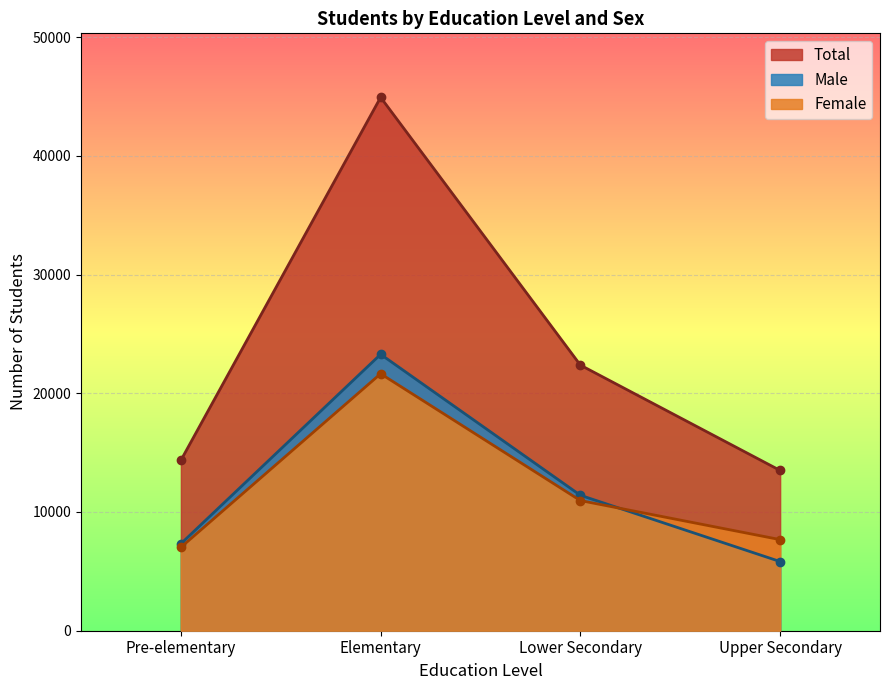

True or false: Total has more than 2 points higher than both neighbors.

False